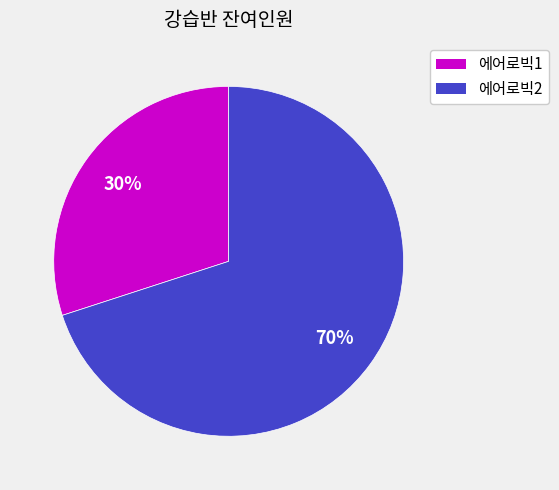

How many slices are in this pie chart?

2